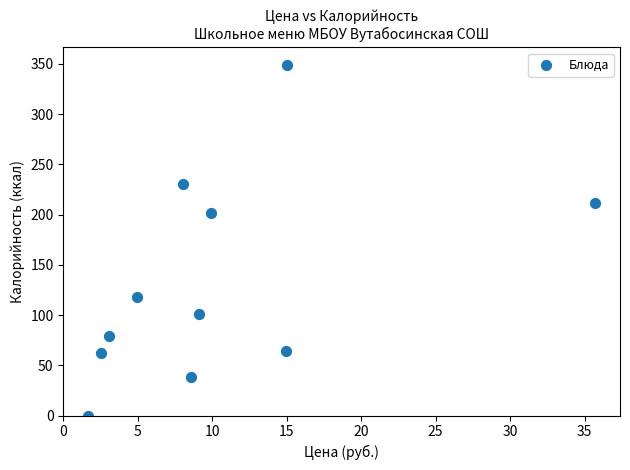

What is the average Y value?

132